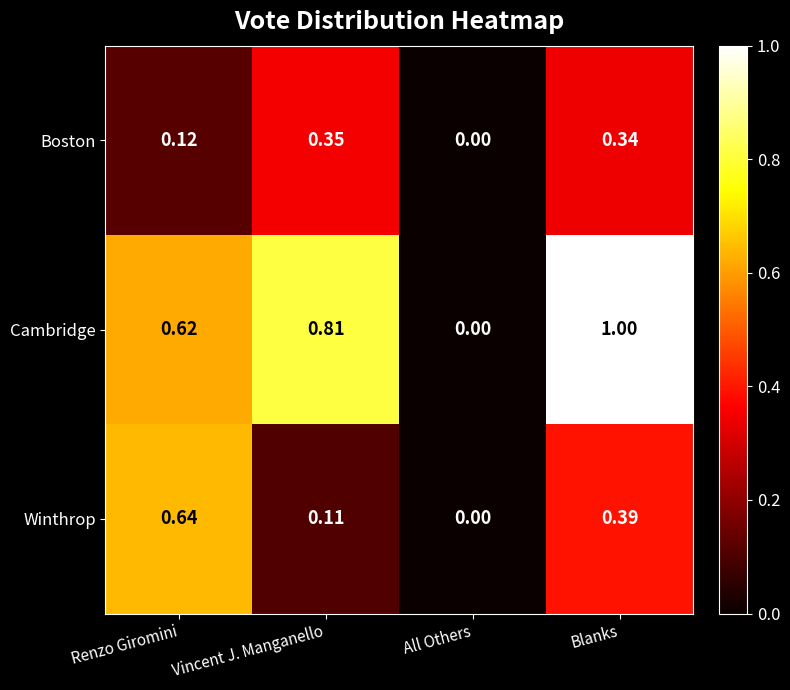

Between Vincent J. Manganello and Blanks, which series saw the biggest shift?

Winthrop